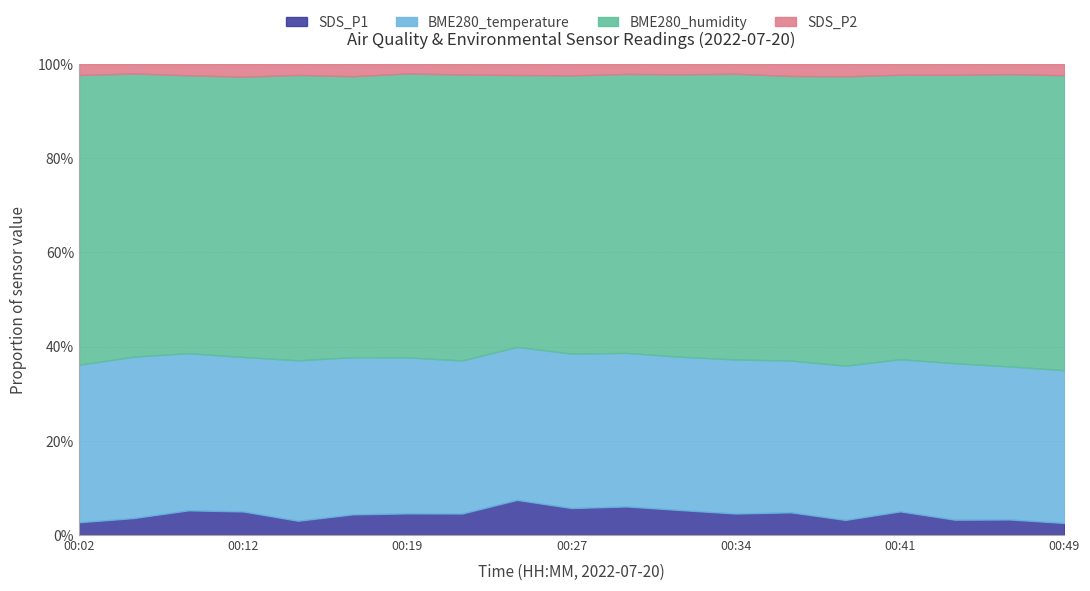

Reading left to right, list all the values displayed in this chart.

SDS_P1: 1.7	2.4	3.5	3.3	2.0	2.9	3.0	3.0	5.1	3.8	4.1	3.5	3.0	3.2	2.1	3.4	2.1	2.1	1.6
BME280_temperature: 21.4	22.4	22.3	21.6	22.2	22.1	21.6	21.4	22.2	21.9	21.9	21.8	21.5	21.4	21.4	21.6	21.9	21.2	21.0
BME280_humidity: 39.3	39.2	39.4	39.3	39.6	39.5	39.4	39.9	39.5	39.5	39.8	40.2	40.0	40.1	40.2	40.3	40.5	40.4	40.5
SDS_P2: 1.5	1.3	1.6	1.8	1.5	1.7	1.3	1.4	1.6	1.6	1.4	1.4	1.4	1.7	1.7	1.5	1.5	1.4	1.5